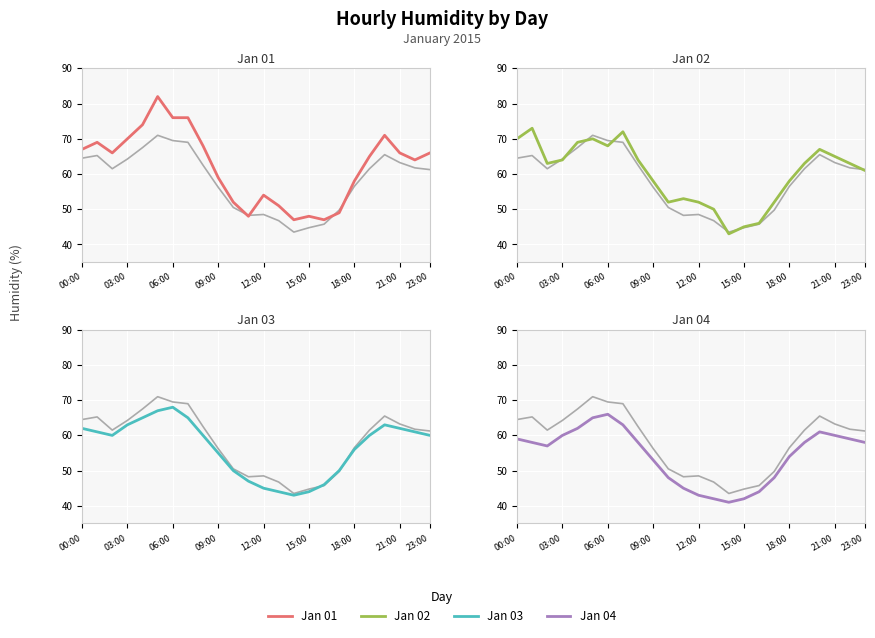

What is the value of the Jan 01 point at the 3rd from the left?

66